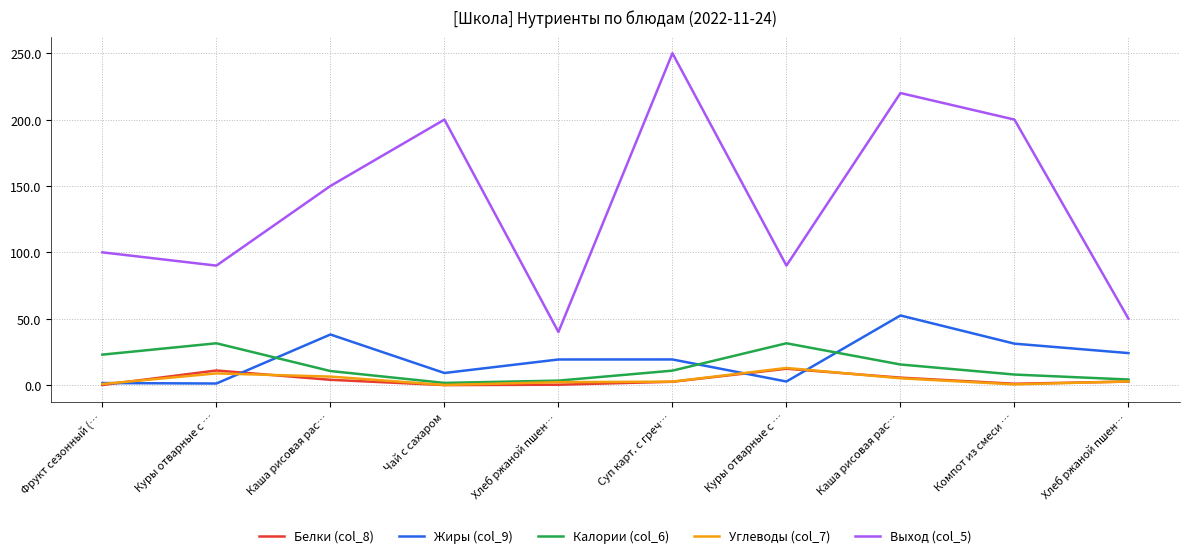

What is the difference between the maximum and minimum values in the Белки (col_8) series?

12.3